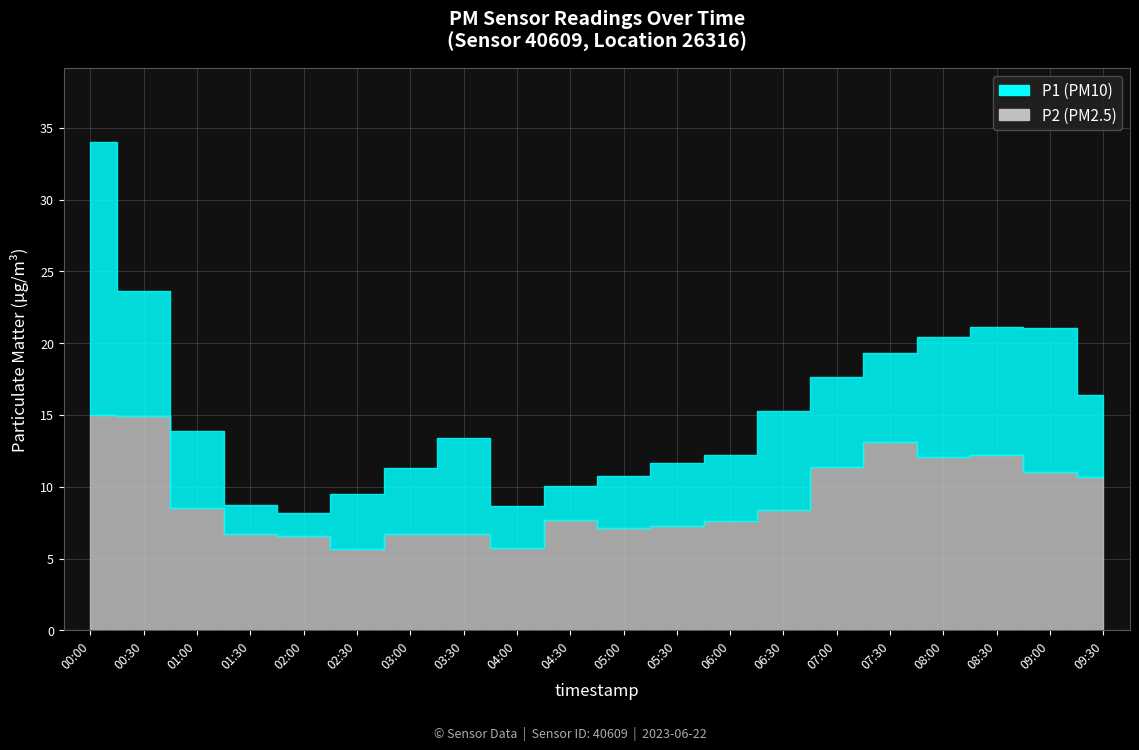

Which series changed the most between 00:00 and 07:00?

P1